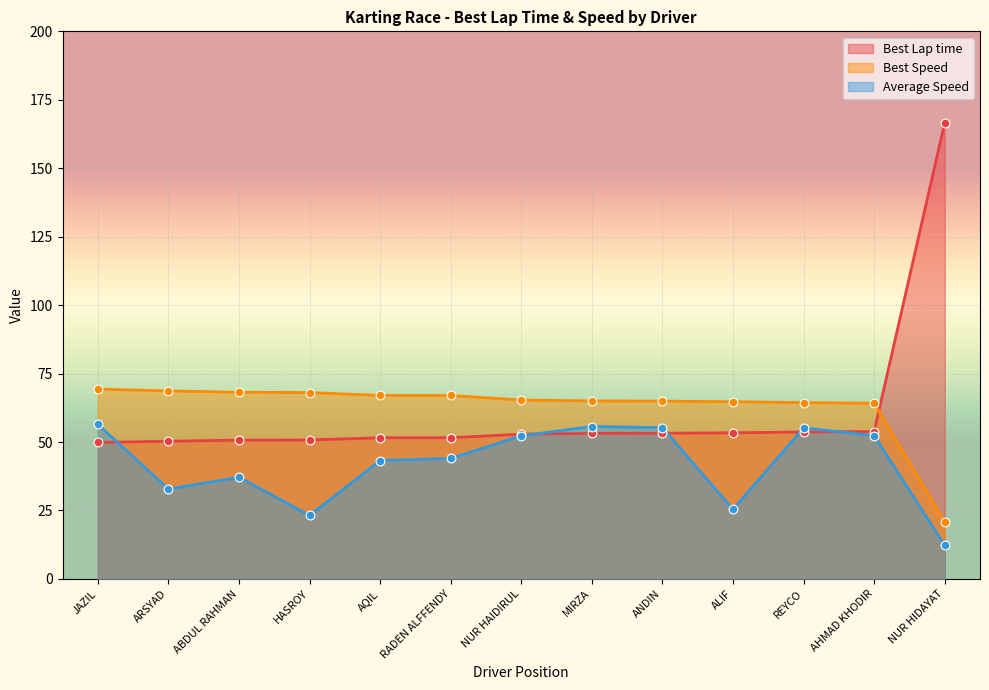

Is the value of Average Speed at RADEN ALFFENDY greater than the value of Best Lap time at ALIF?

No